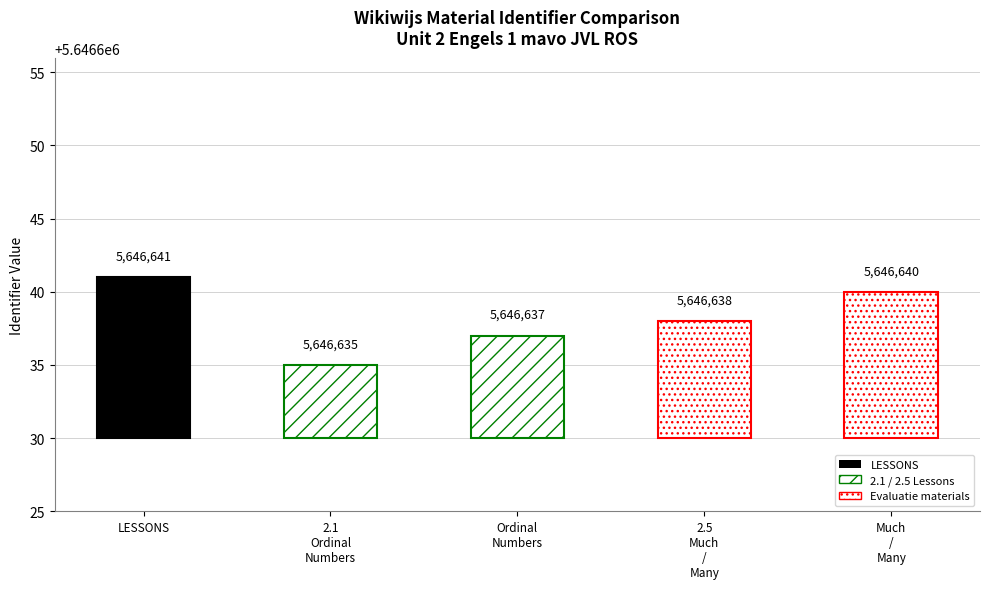

At which label does the data first exceed 5646638?

LESSONS